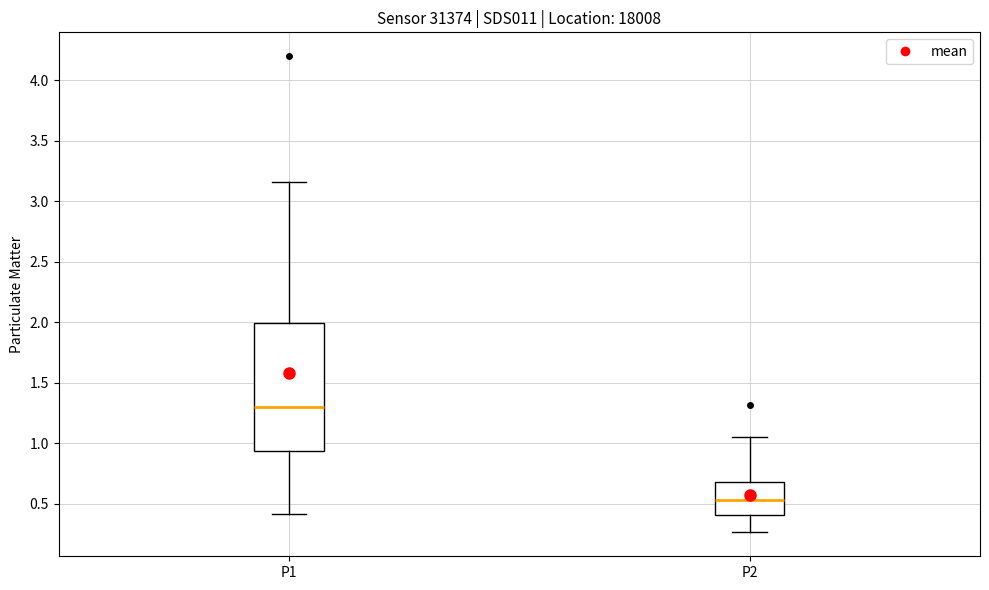

Reading left to right, transcribe this box plot: for each box, give where its median line is, the range the box spans, and where its two whiskers end, as read against the y-axis. The values are not printed on the chart, so give them approximately, as read against the axis.

P1: median 1.30, box 0.95 to 2.00, whiskers 0.40 to 3.15
P2: median 0.55, box 0.40 to 0.70, whiskers 0.25 to 1.05